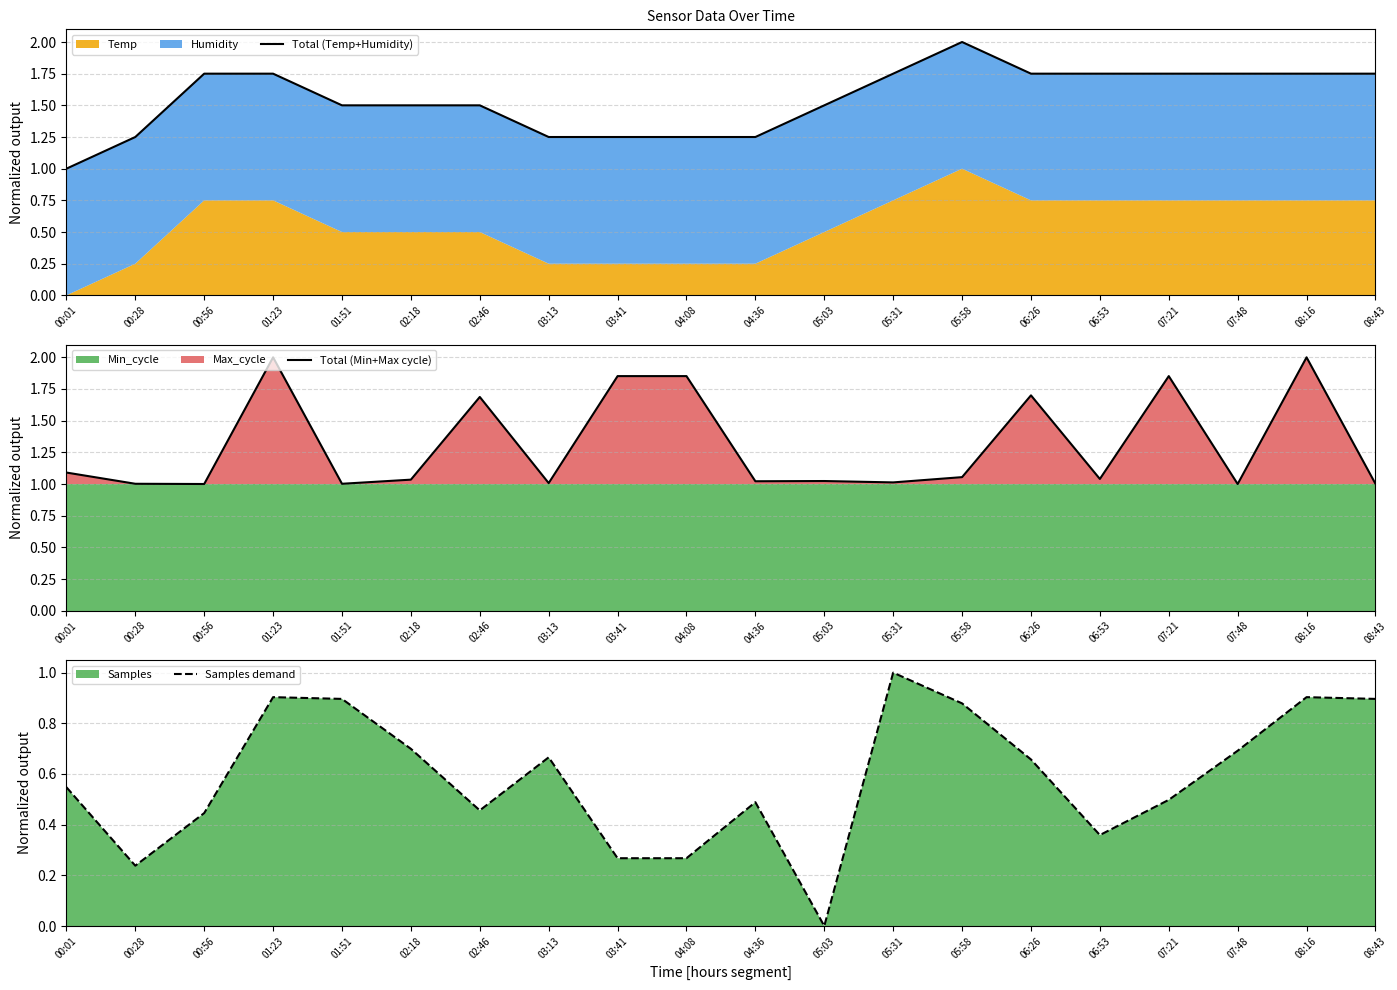

Reading right to left, list all the values displayed in this chart.

Total (Temp+Humidity): 08:43=1.8	08:16=1.8	07:48=1.8	07:21=1.8	06:53=1.8	06:26=1.8	05:58=2.0	05:31=1.8	05:03=1.5	04:36=1.3	04:08=1.3	03:41=1.3	03:13=1.3	02:46=1.5	02:18=1.5	01:51=1.5	01:23=1.8	00:56=1.8	00:28=1.3	00:01=1.0
Total (Min+Max cycle): 08:43=1.0	08:16=2.0	07:48=1.0	07:21=1.9	06:53=1.0	06:26=1.7	05:58=1.1	05:31=1.0	05:03=1.0	04:36=1.0	04:08=1.9	03:41=1.9	03:13=1.0	02:46=1.7	02:18=1.0	01:51=1.0	01:23=2.0	00:56=1.0	00:28=1.0	00:01=1.1
Samples demand: 08:43=0.9	08:16=0.9	07:48=0.7	07:21=0.5	06:53=0.4	06:26=0.7	05:58=0.9	05:31=1.0	05:03=0.0	04:36=0.5	04:08=0.3	03:41=0.3	03:13=0.7	02:46=0.5	02:18=0.7	01:51=0.9	01:23=0.9	00:56=0.4	00:28=0.2	00:01=0.5